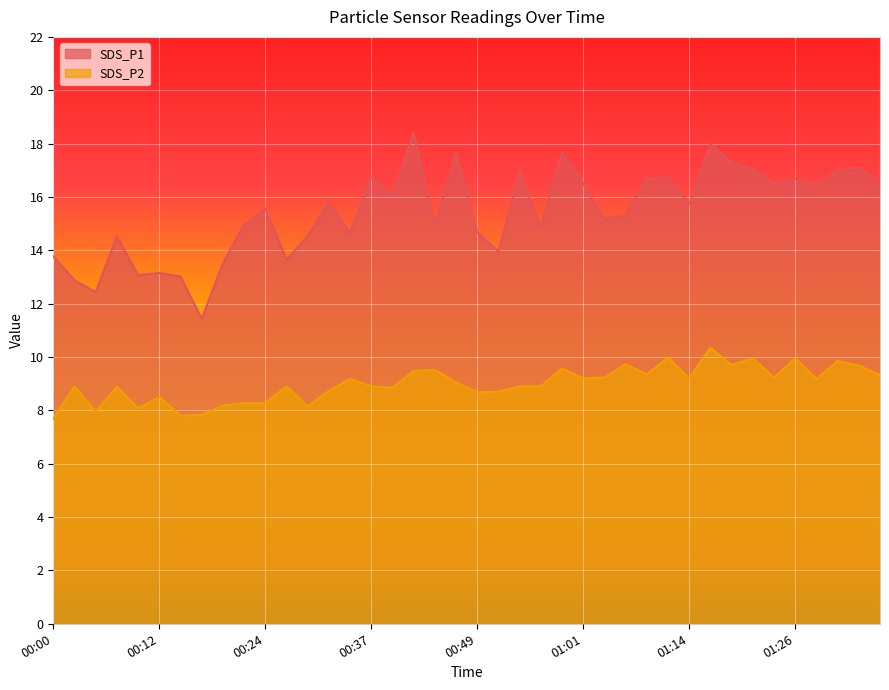

What is the total value across all series at 00:24?

23.8